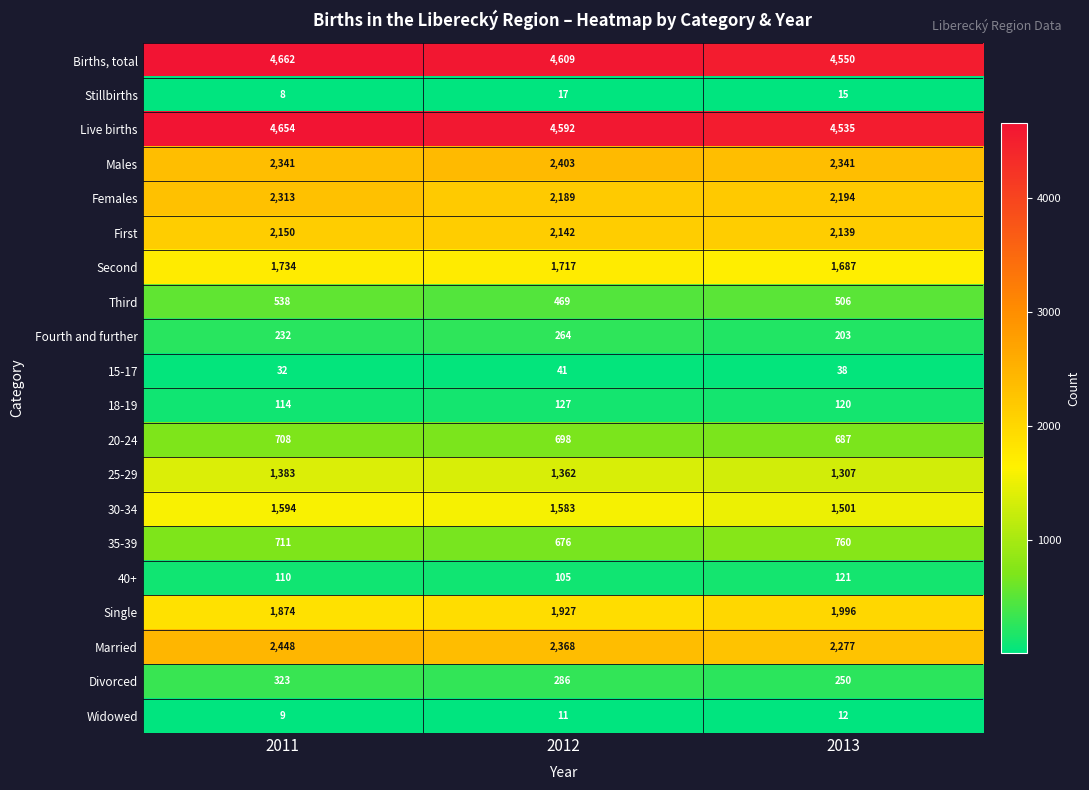

Which category has the lowest value across all series?

2011